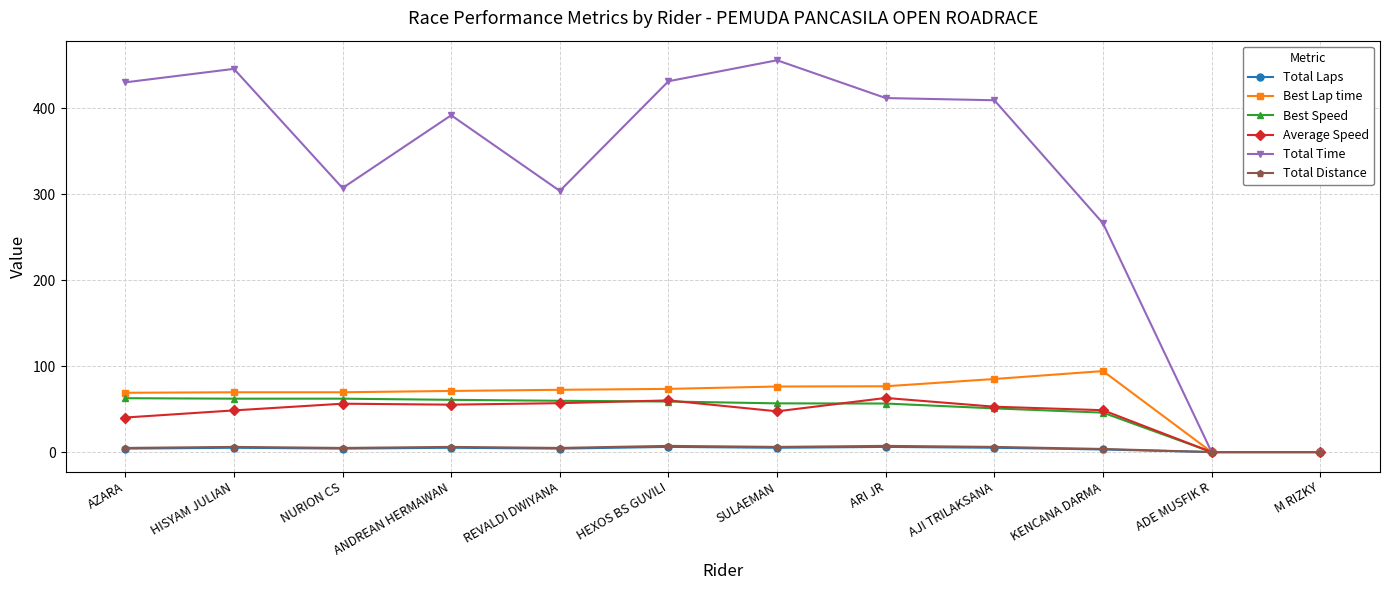

What is the label of the 10th point from the left?

KENCANA DARMA